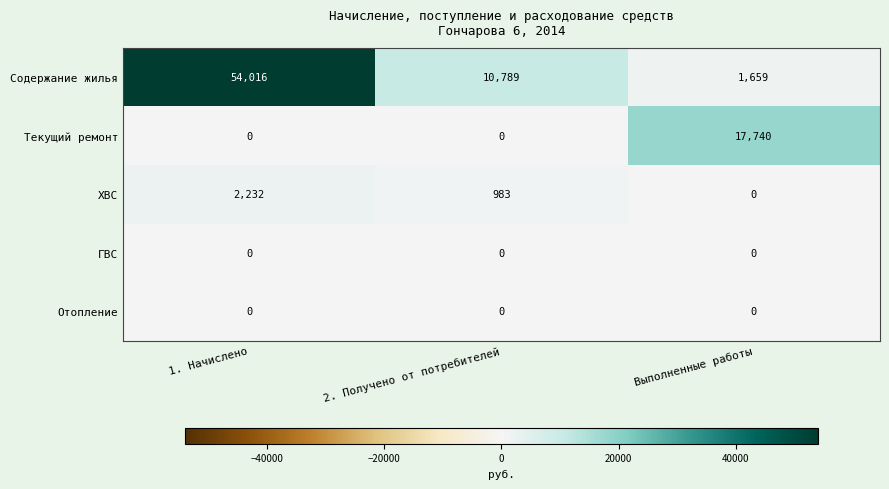

What is the greatest value displayed?

54016